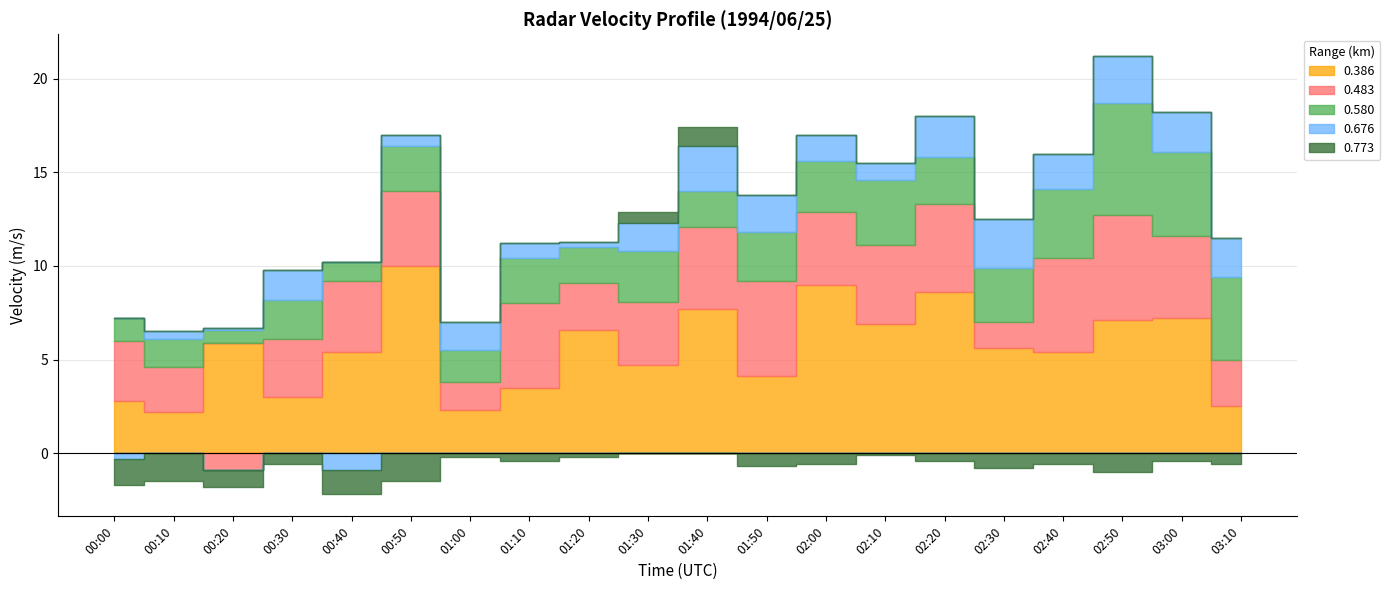

What is the average value of the 0.580 series?

2.6